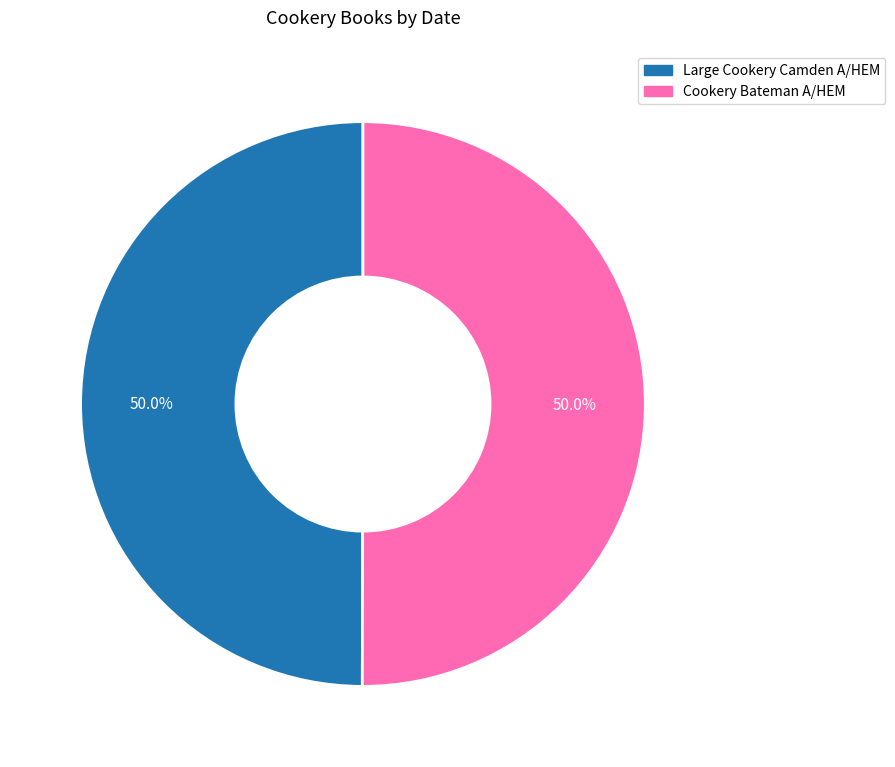

Is the sum of Large Cookery Camden A/HEM and Cookery Bateman A/HEM greater than half?

Yes